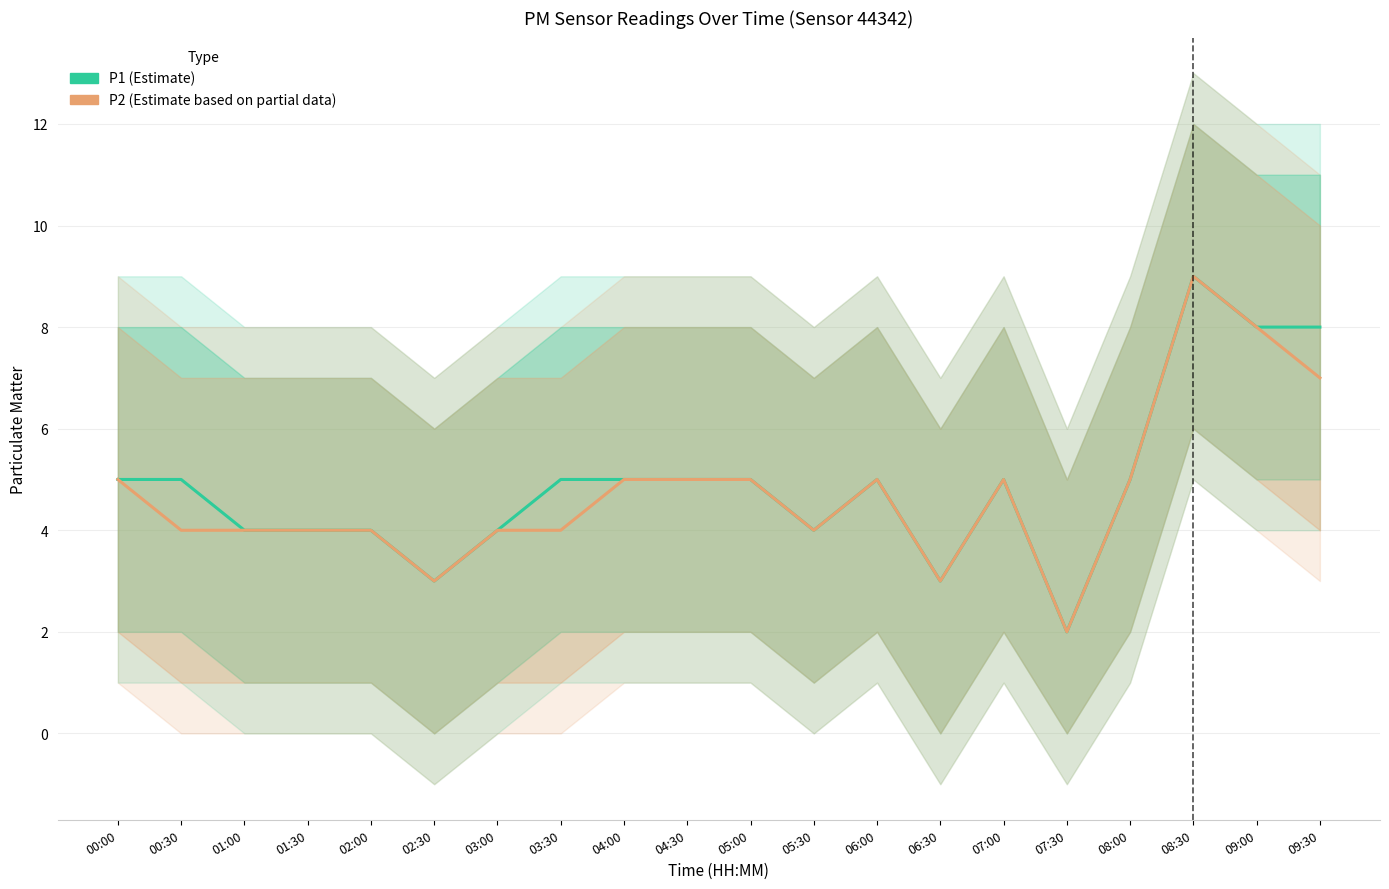

Is the value of P2 at 04:00 greater than the value of P1 at 00:00?

No